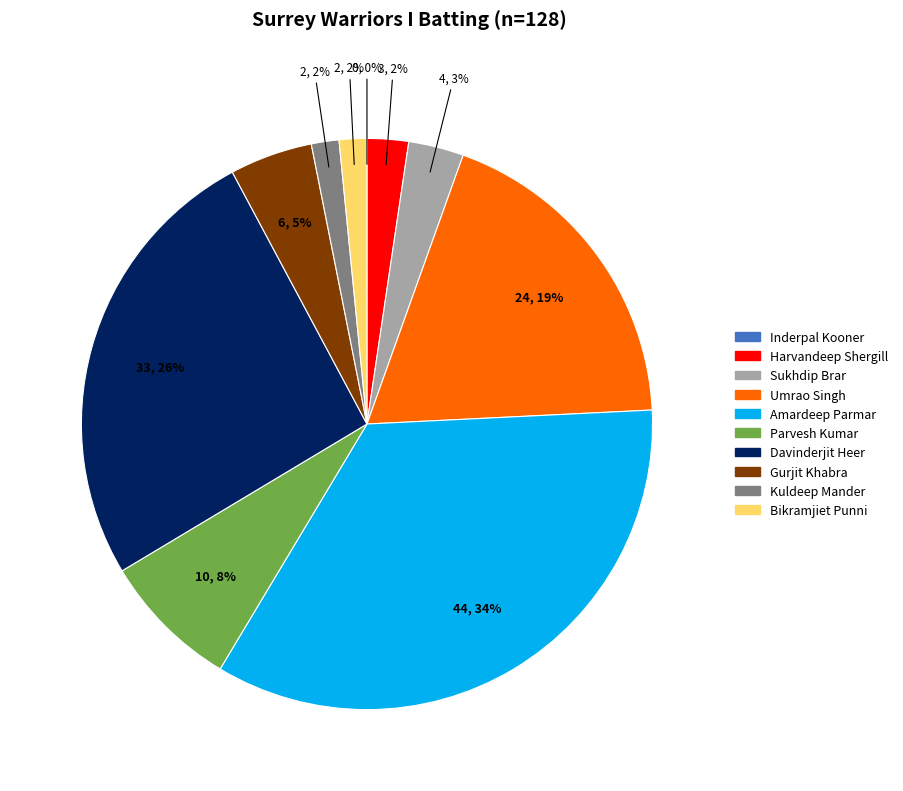

Is the sum of Sukhdip Brar and Amardeep Parmar greater than half?

No